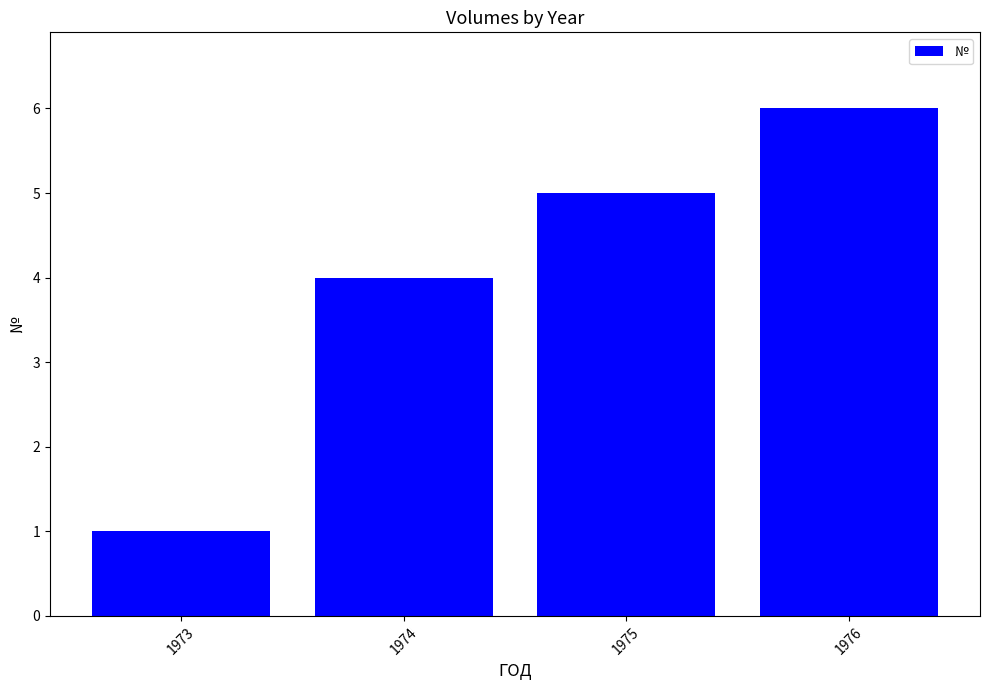

Reading left to right, list all the values displayed in this chart.

1	4	5	6